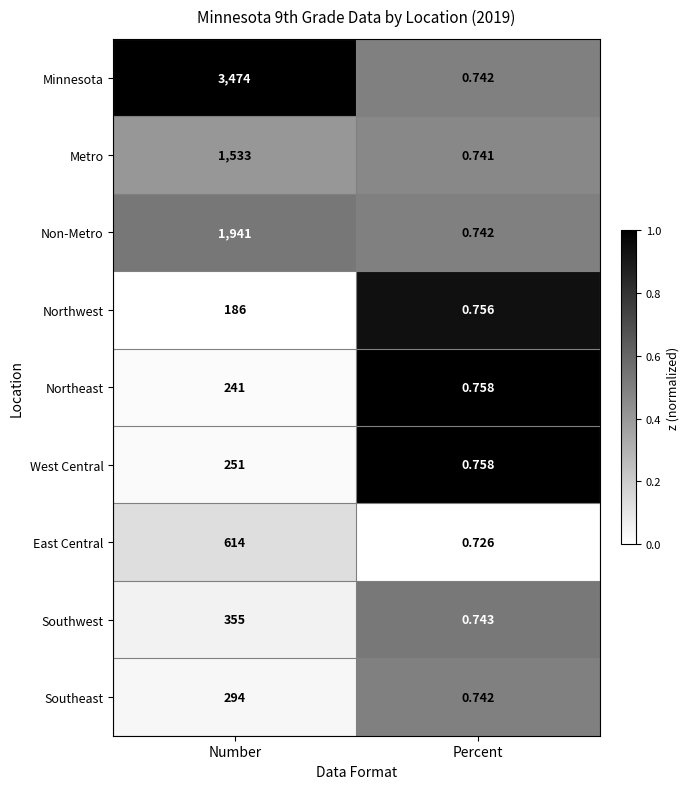

At which category does the chart reach its minimum across all series?

Percent